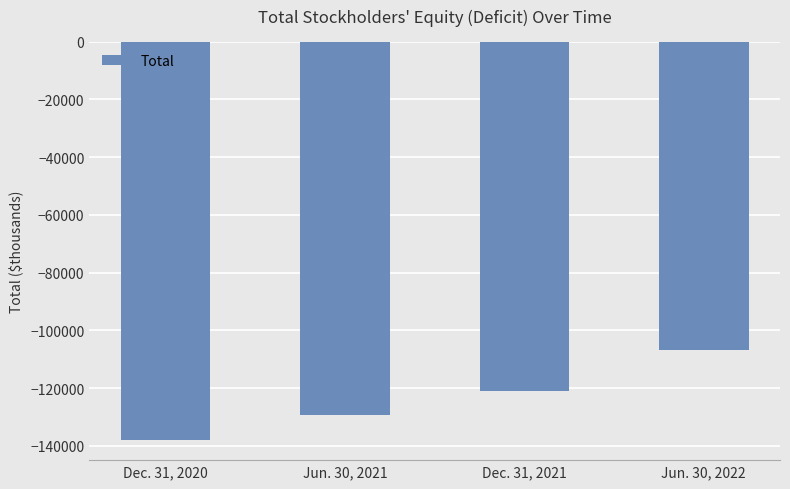

At which category does the chart reach its minimum across all series?

Dec. 31, 2020